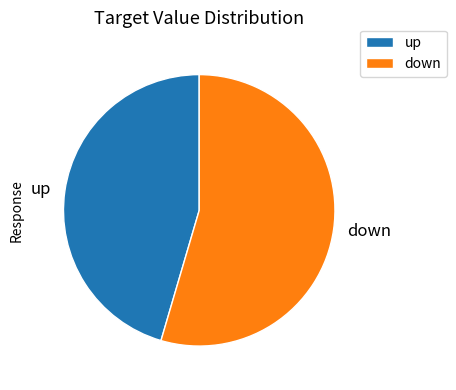

Which category has the smallest portion of the pie?

up